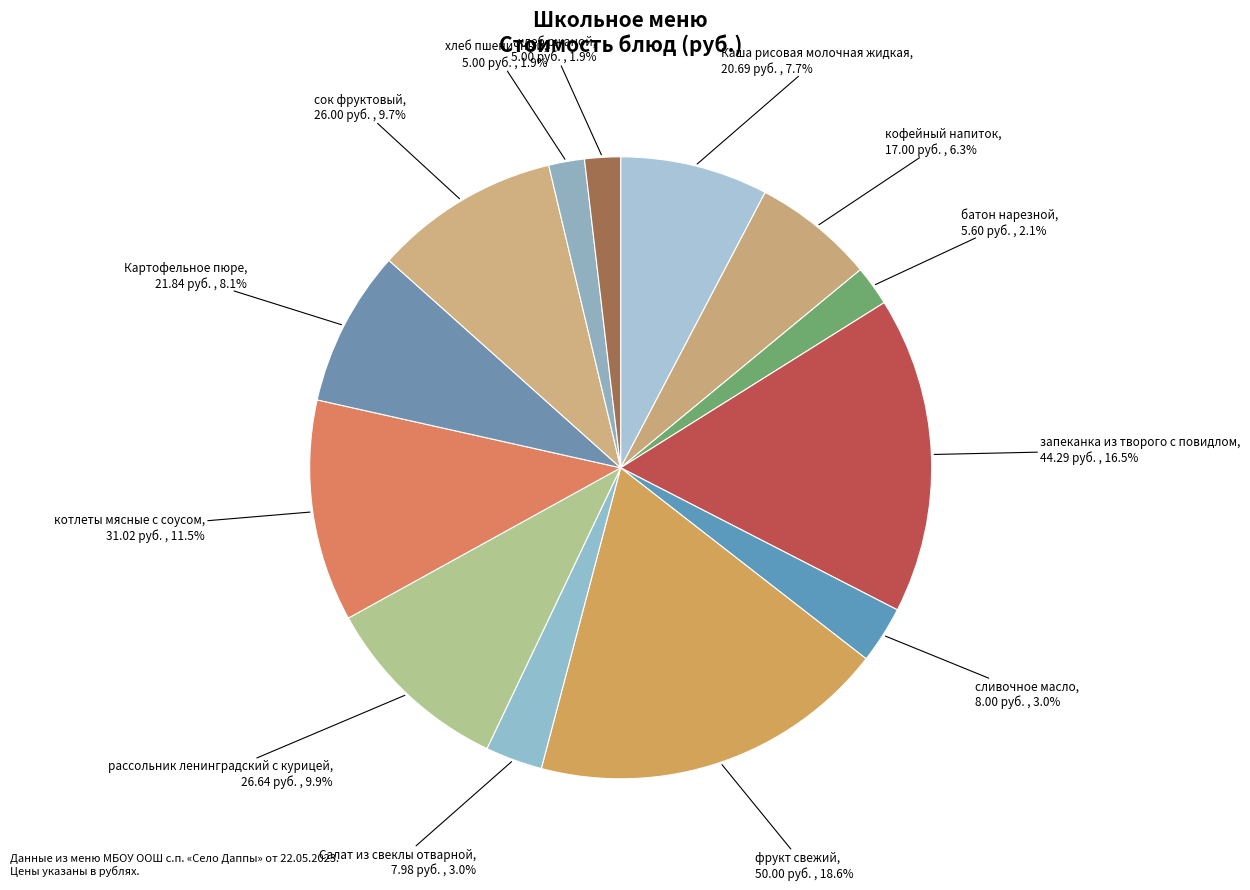

Count the number of slices in the pie.

13